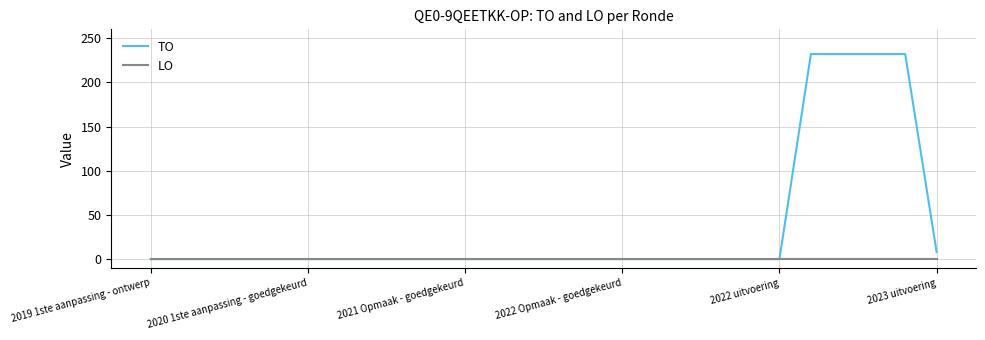

List the series in order of their peak value, highest first.

TO, LO